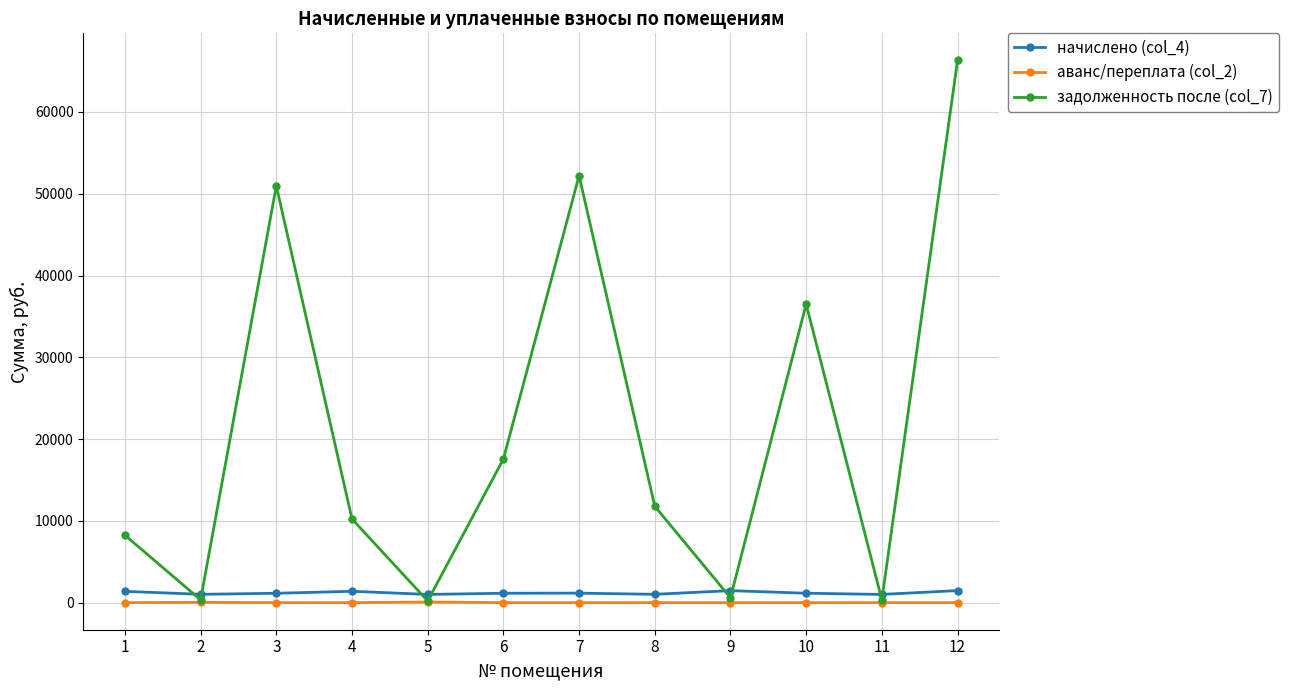

What is the total value across all series at 4?

11609.1